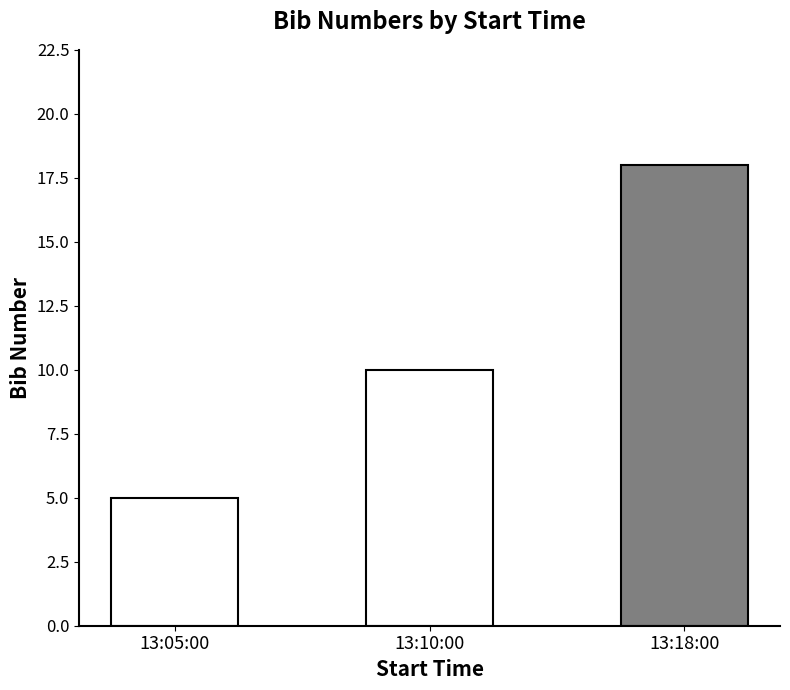

What is the sum of all values?

33